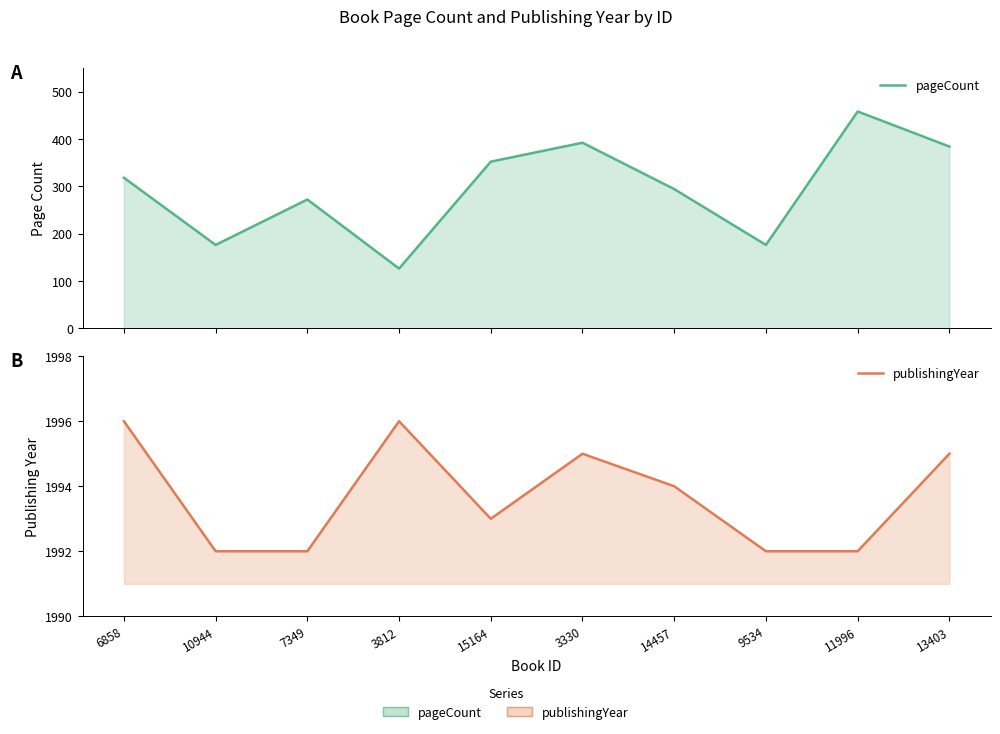

At which label does pageCount reach its minimum?

3812